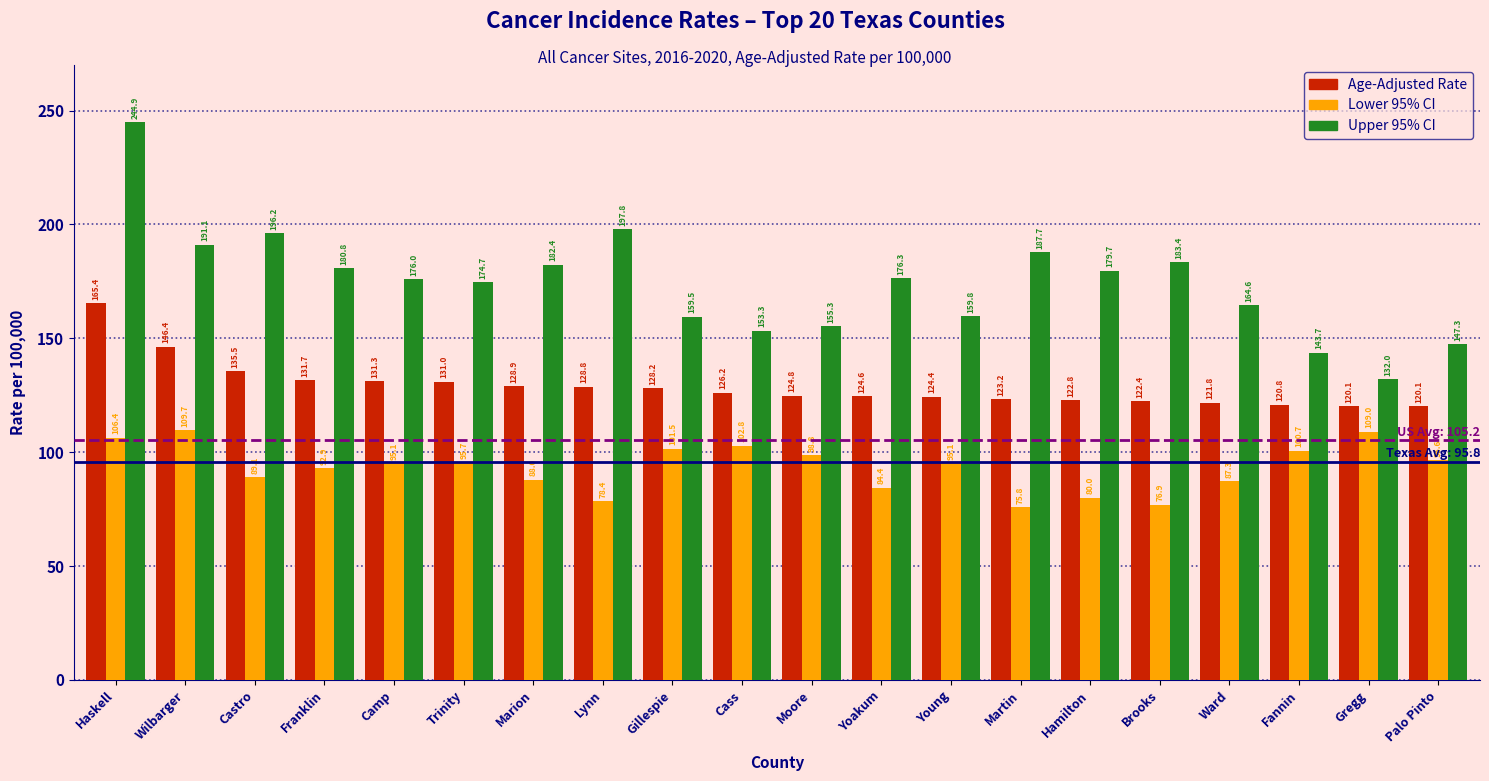

Reading right to left, list all the values displayed in this chart.

Age-Adjusted Rate: Palo Pinto=120.1	Gregg=120.1	Fannin=120.8	Ward=121.8	Brooks=122.4	Hamilton=122.8	Martin=123.2	Young=124.4	Yoakum=124.6	Moore=124.8	Cass=126.2	Gillespie=128.2	Lynn=128.8	Marion=128.9	Trinity=131.0	Camp=131.3	Franklin=131.7	Castro=135.5	Wilbarger=146.4	Haskell=165.4
Lower 95% CI: Palo Pinto=96.6	Gregg=109.0	Fannin=100.7	Ward=87.3	Brooks=76.9	Hamilton=80.0	Martin=75.8	Young=95.1	Yoakum=84.4	Moore=98.8	Cass=102.8	Gillespie=101.5	Lynn=78.4	Marion=88.0	Trinity=95.7	Camp=95.1	Franklin=92.9	Castro=89.1	Wilbarger=109.7	Haskell=106.4
Upper 95% CI: Palo Pinto=147.3	Gregg=132.0	Fannin=143.7	Ward=164.6	Brooks=183.4	Hamilton=179.7	Martin=187.7	Young=159.8	Yoakum=176.3	Moore=155.3	Cass=153.3	Gillespie=159.5	Lynn=197.8	Marion=182.4	Trinity=174.7	Camp=176.0	Franklin=180.8	Castro=196.2	Wilbarger=191.1	Haskell=244.9